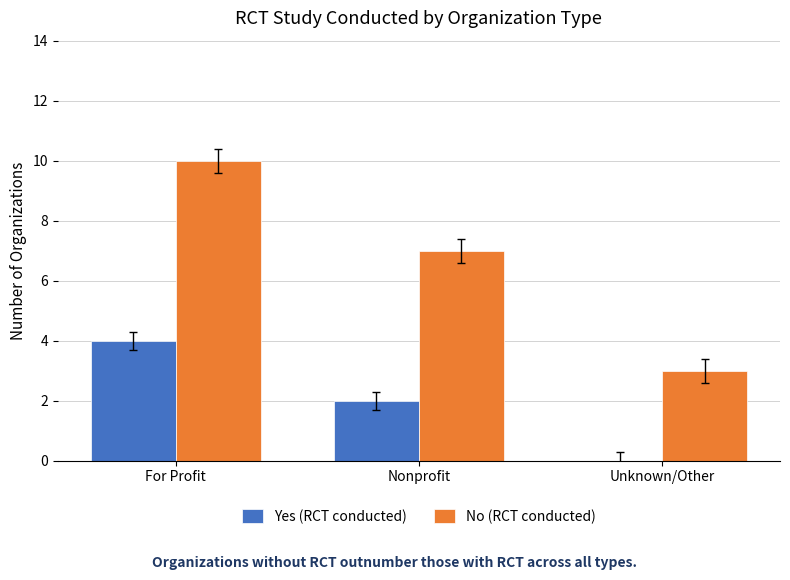

Read the No (RCT conducted) value at Unknown/Other.

3